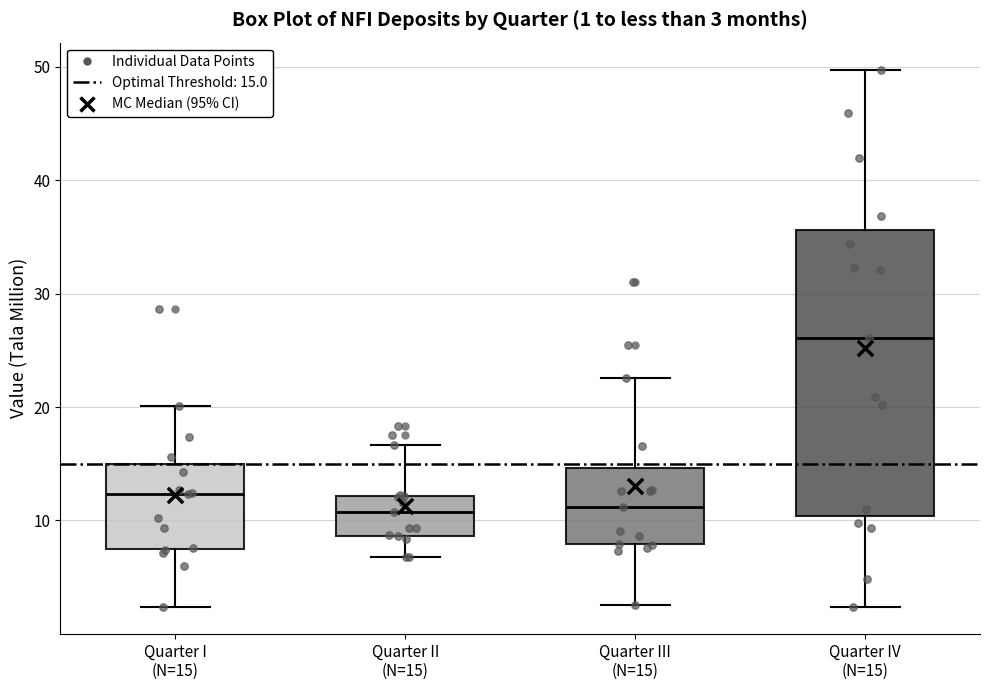

Which box is the tallest, from its lower edge to its upper edge?

Quarter IV (N=15)